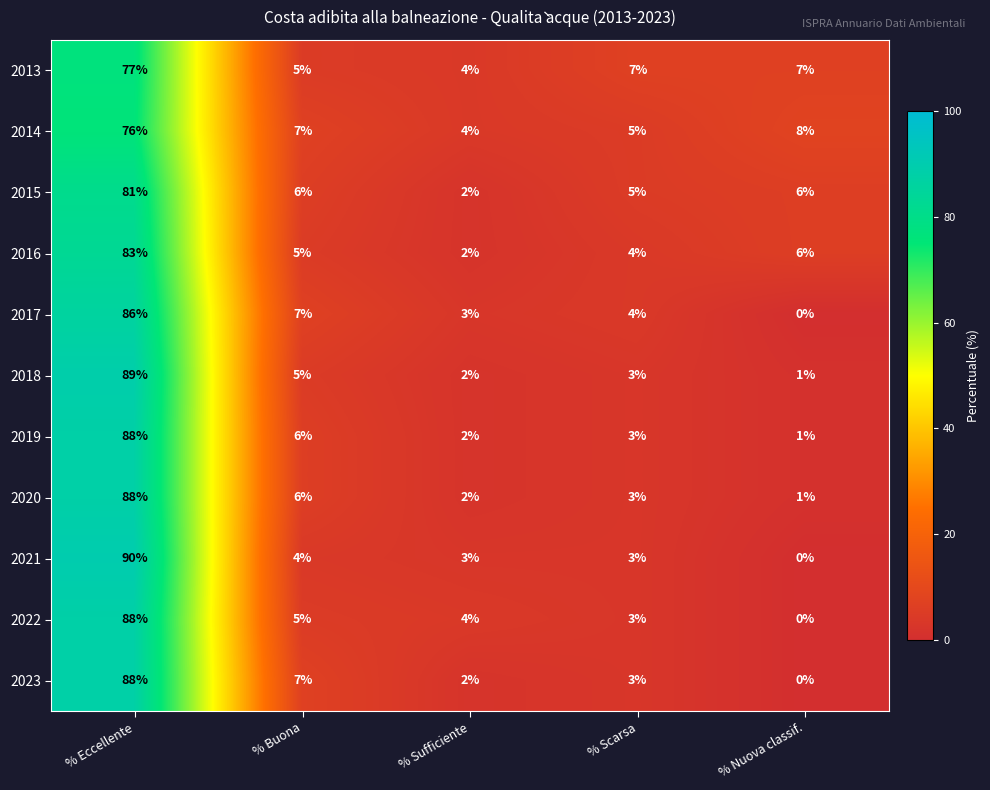

Is it true that 2013 equals 4 at % Sufficiente?

True